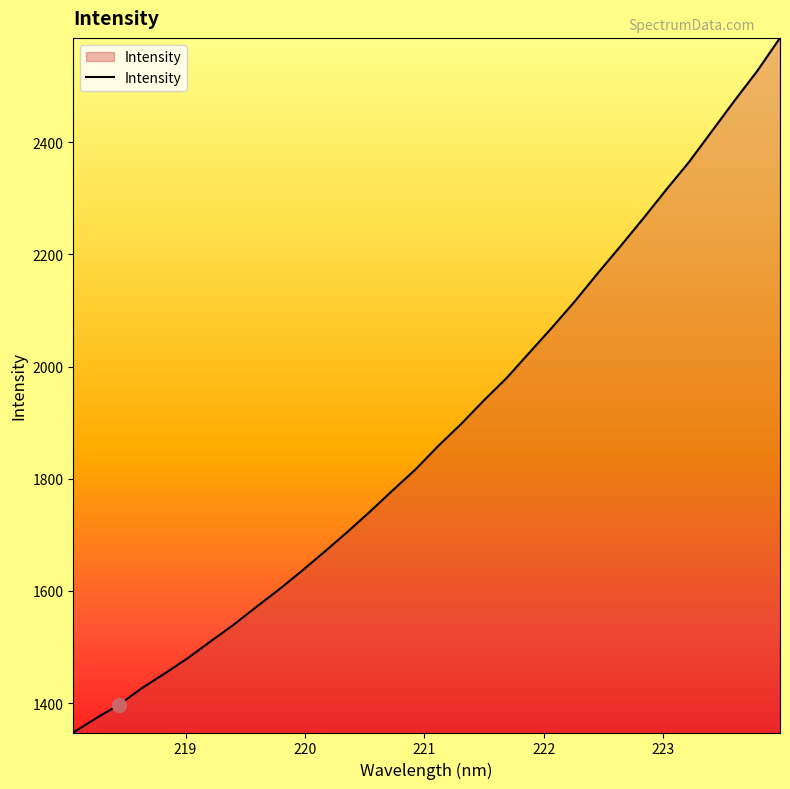

What is the maximum value shown in the chart?

2586.2